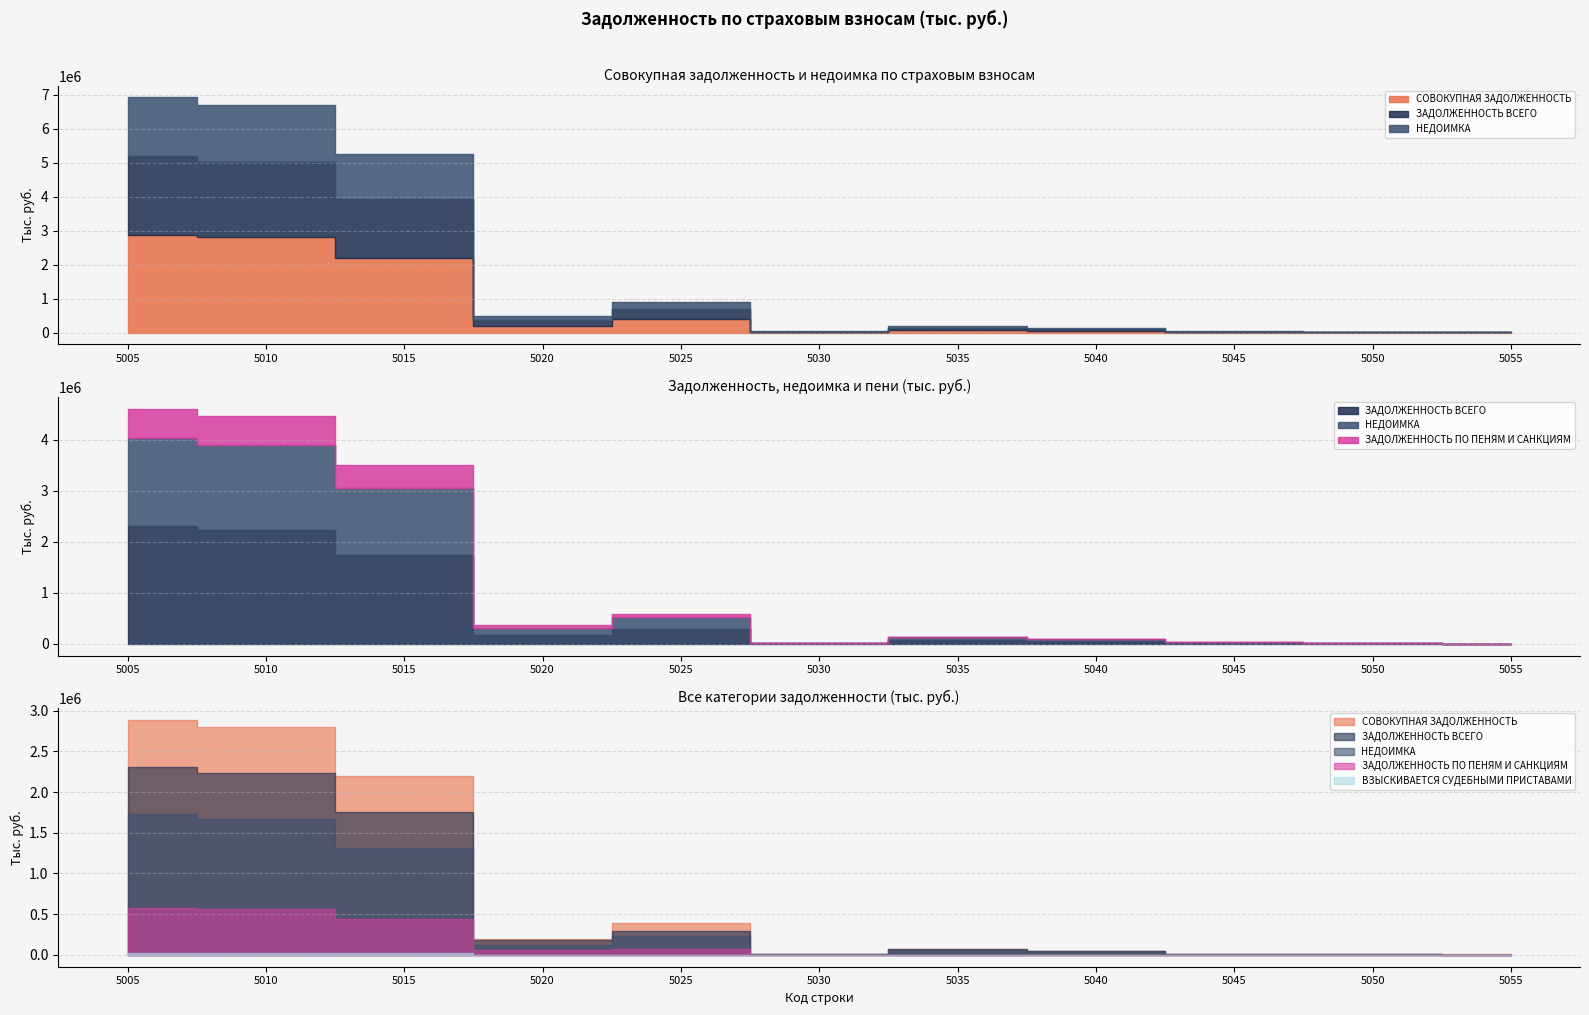

At how many categories does at least one series exceed 574022?

3